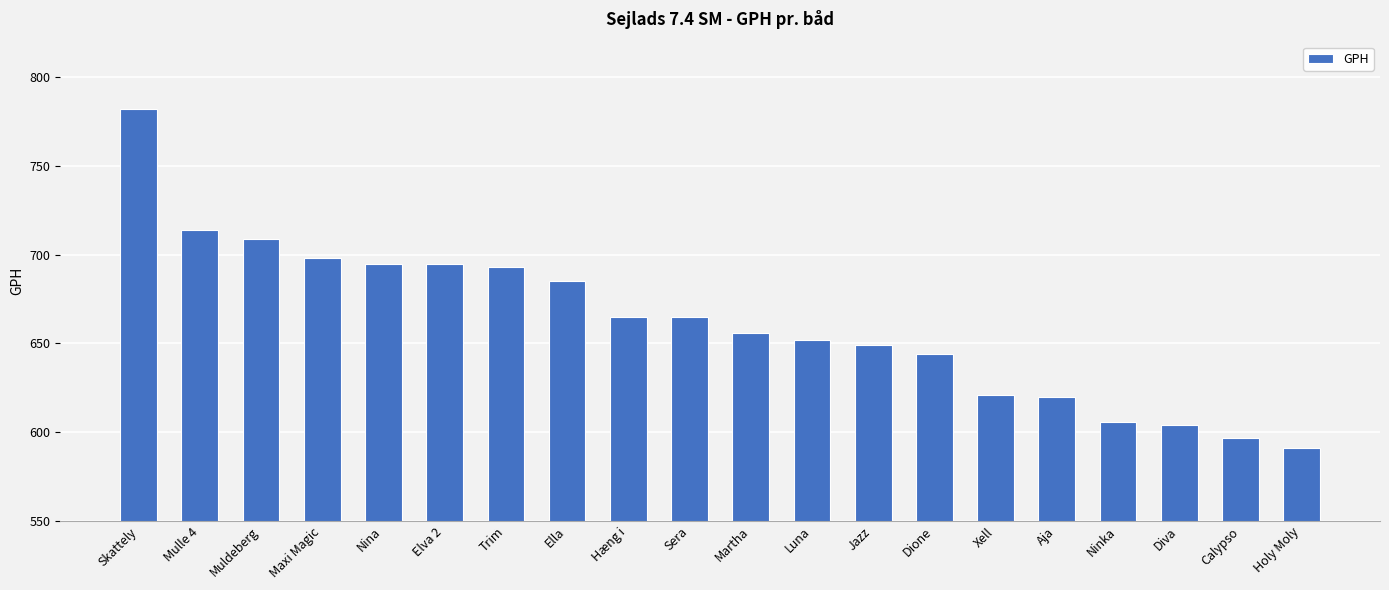

What is the sum of all values?

13241